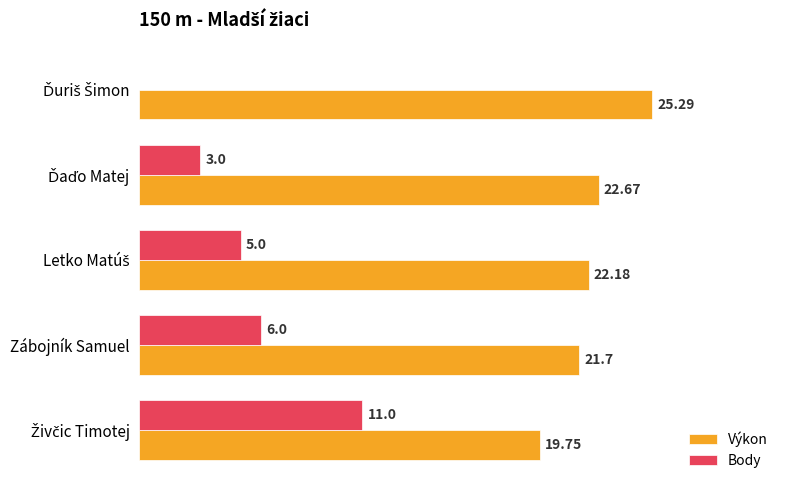

Which series has the largest total across all categories?

Výkon